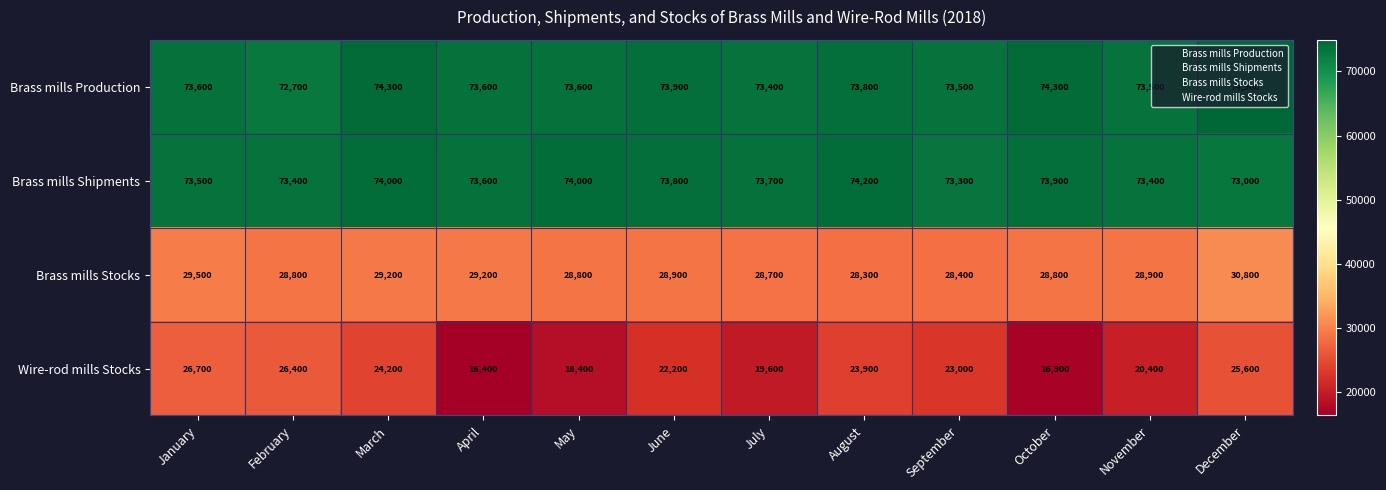

What is the difference between the highest and lowest values at January?

46900